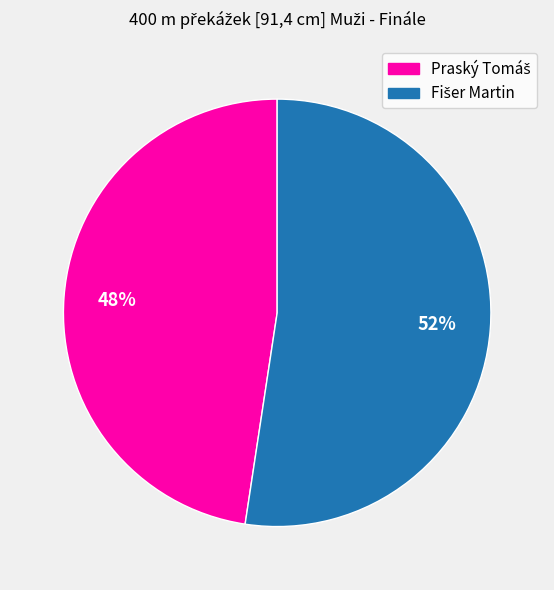

Does any single category account for the majority?

Yes